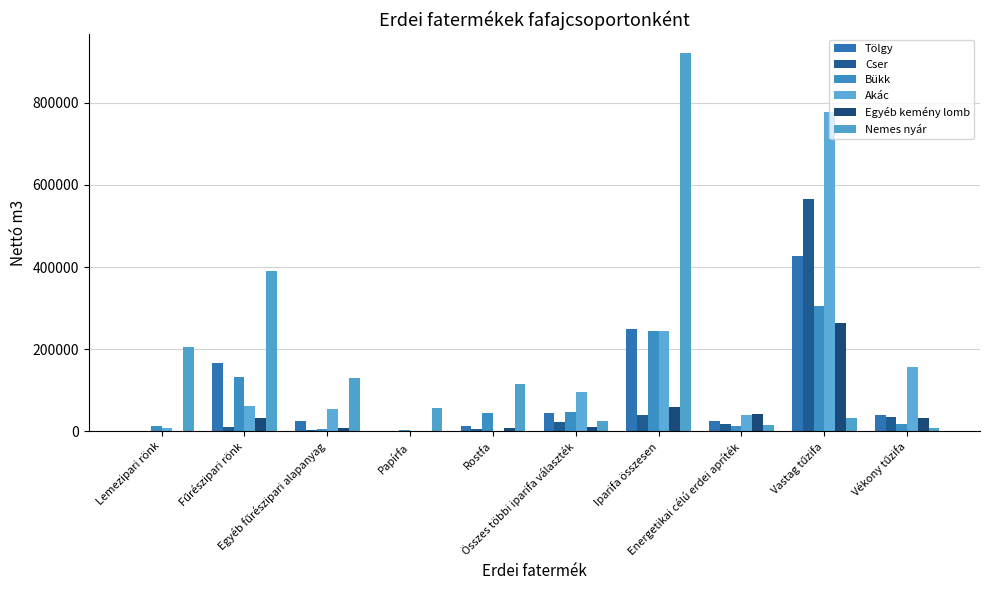

How many groups of bars are there?

10